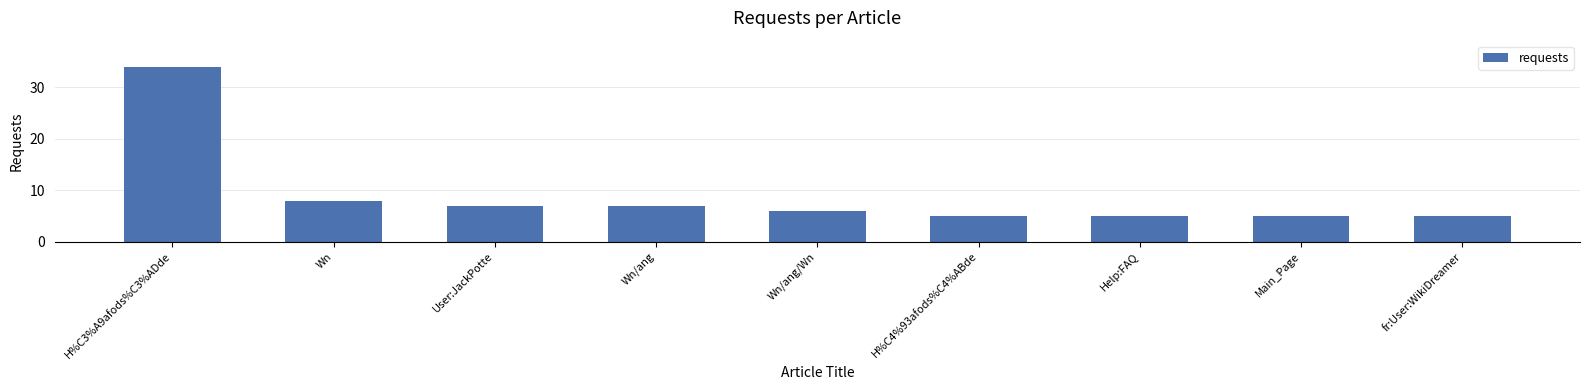

The chart shows a value of 11 at Wn/ang. True or false?

False